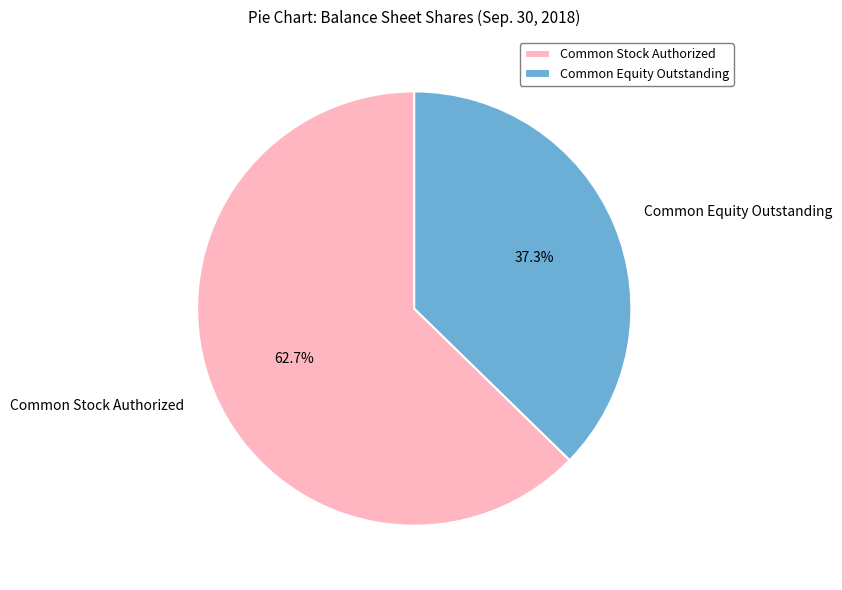

Does Common Equity Outstanding account for over 50% of the chart?

No